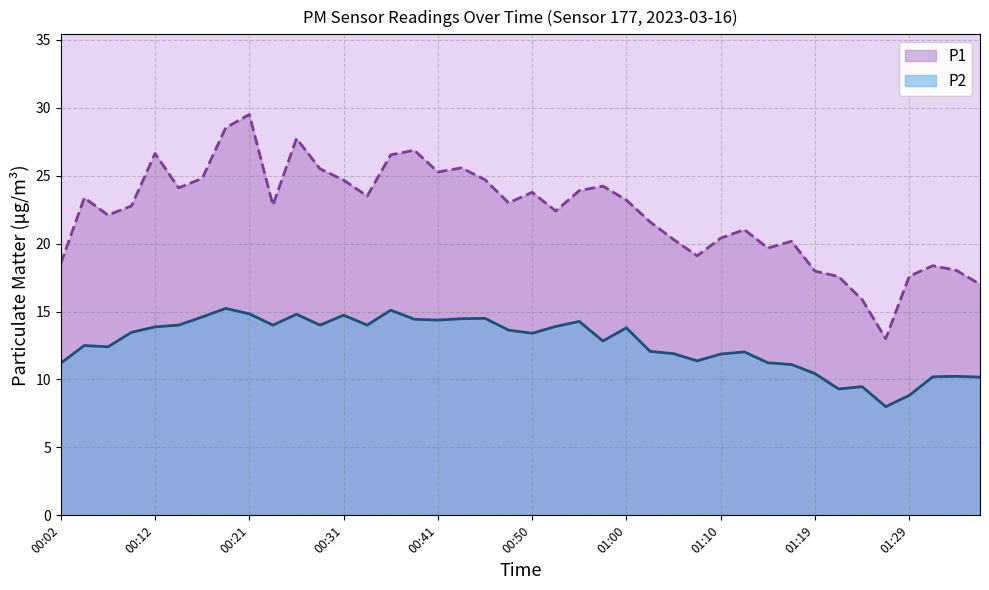

At which category does the chart reach its peak across all series?

00:21